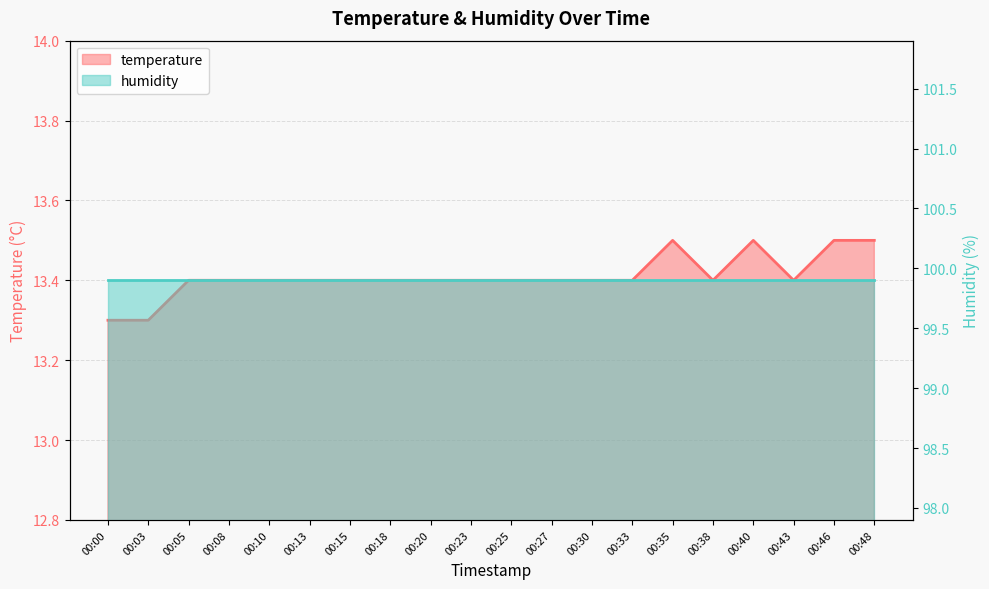

What is the smallest value displayed?

13.3